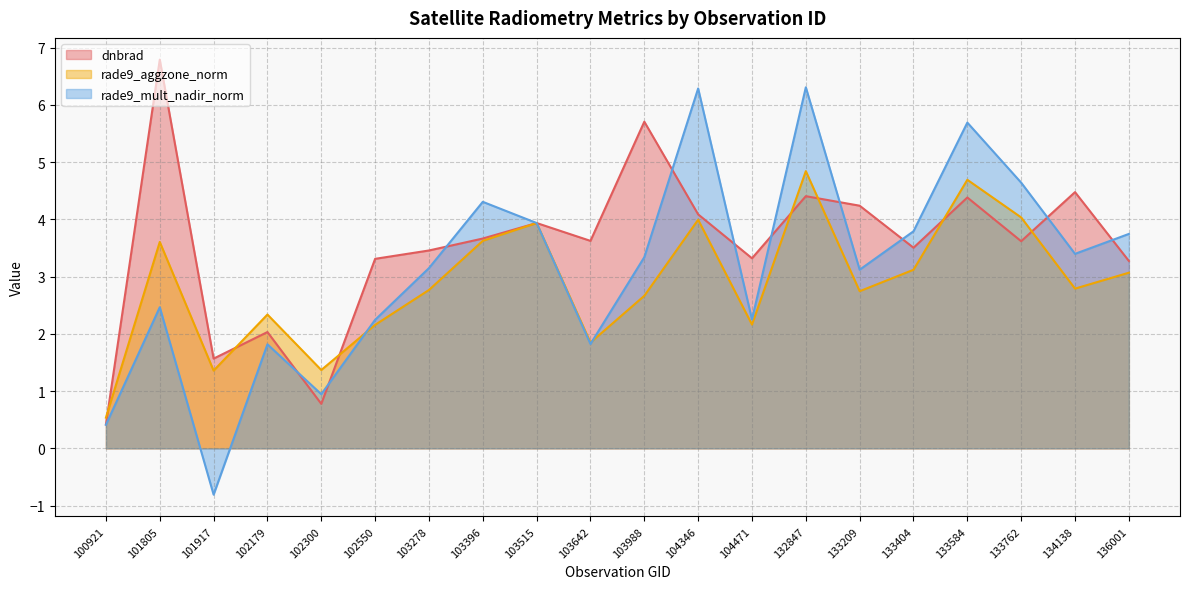

What is the value of the rade9_mult_nadir_norm point at the 17th from the left?

5.7